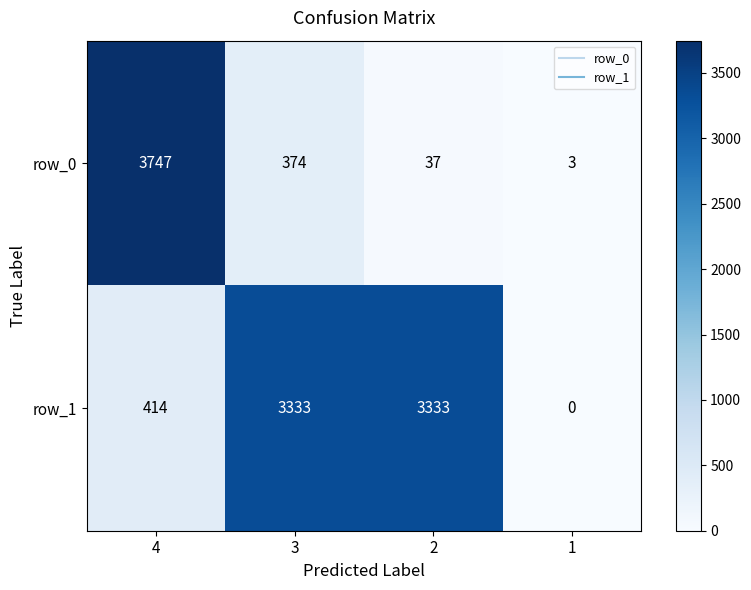

At how many categories does at least one series exceed 2307?

3